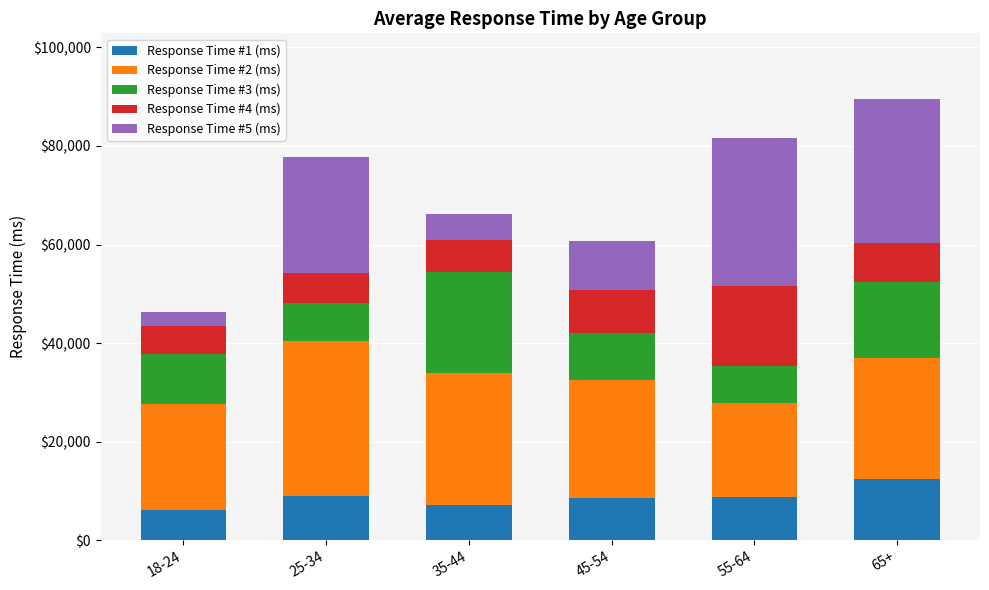

Read the Response Time #1 (ms) value at 55-64, to the nearest 100.

8900